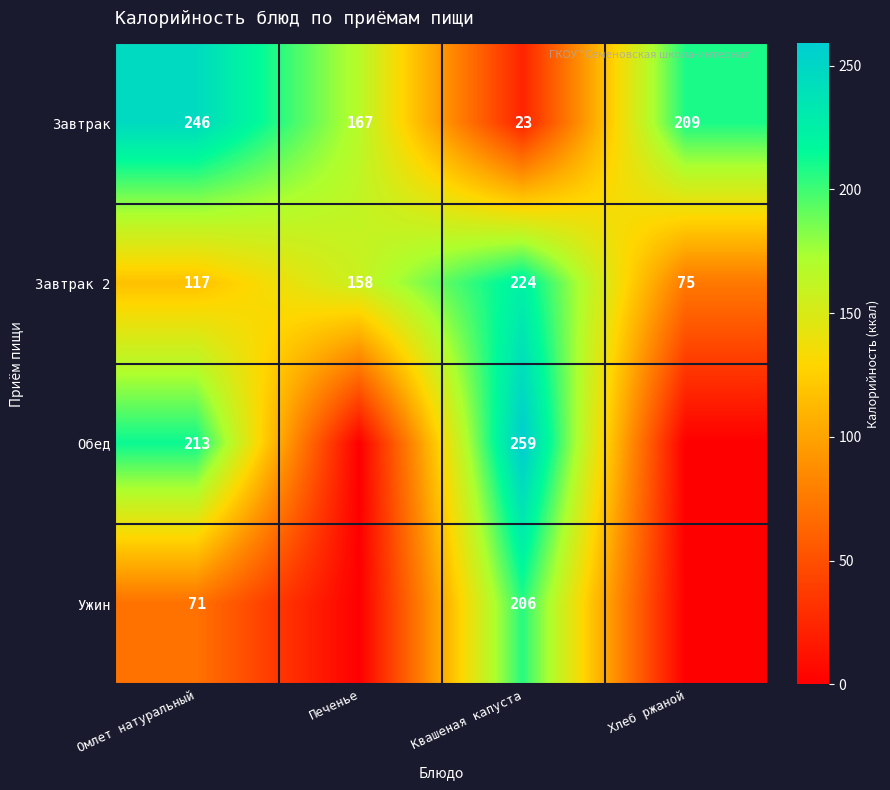

What is the difference between the highest and lowest values at Омлет натуральный?

175